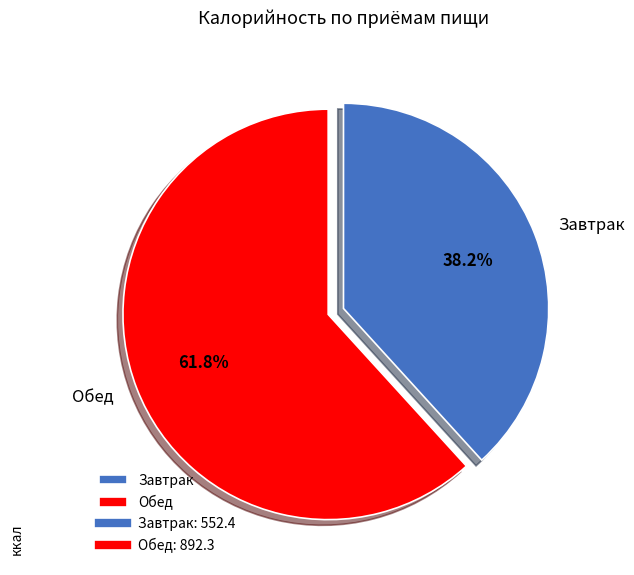

True or false: Завтрак accounts for 38% of the total.

True